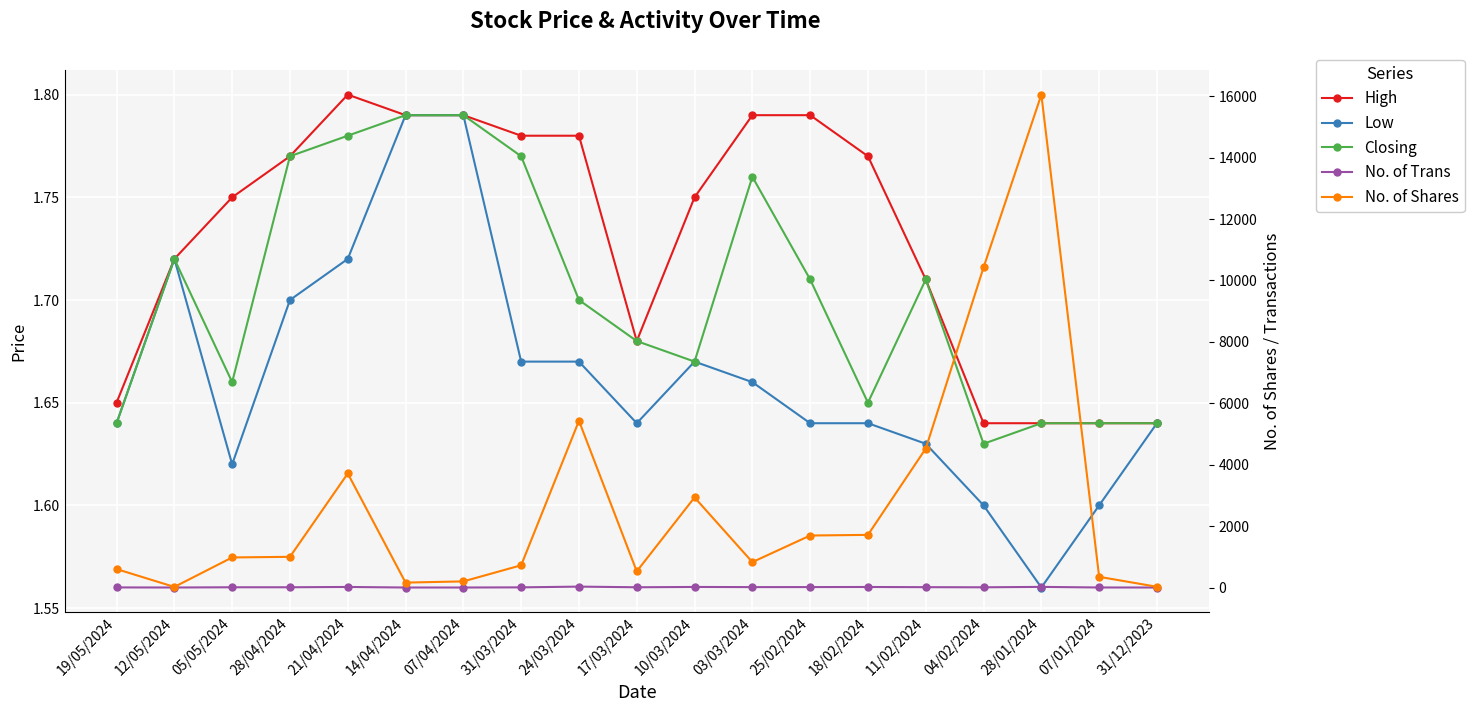

Which series has the largest total across all categories?

No. of Shares